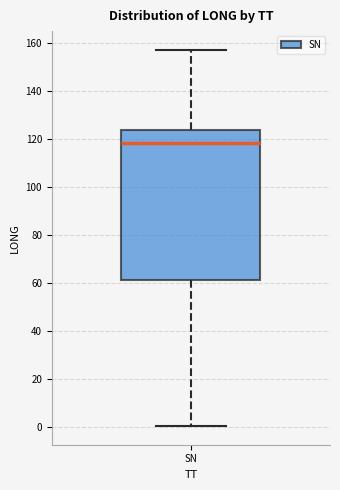

Read this box plot against the y-axis: the position of the median line, the range covered by the box, and the ends of both whiskers. The values are not printed on the chart, so give them approximately, as read against the axis.

median 118, box 62 to 124, whiskers 0 to 158